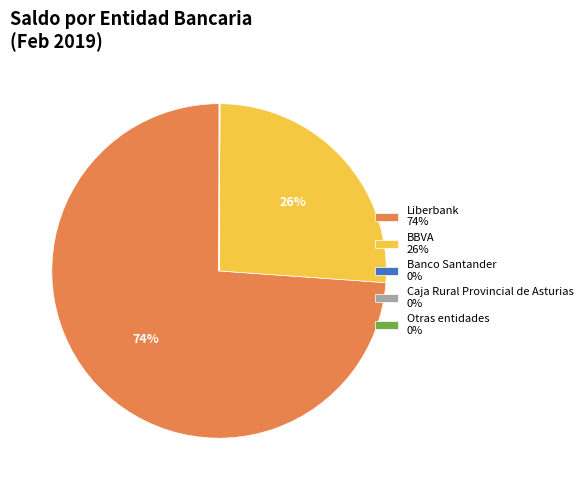

Does any single category account for the majority?

Yes